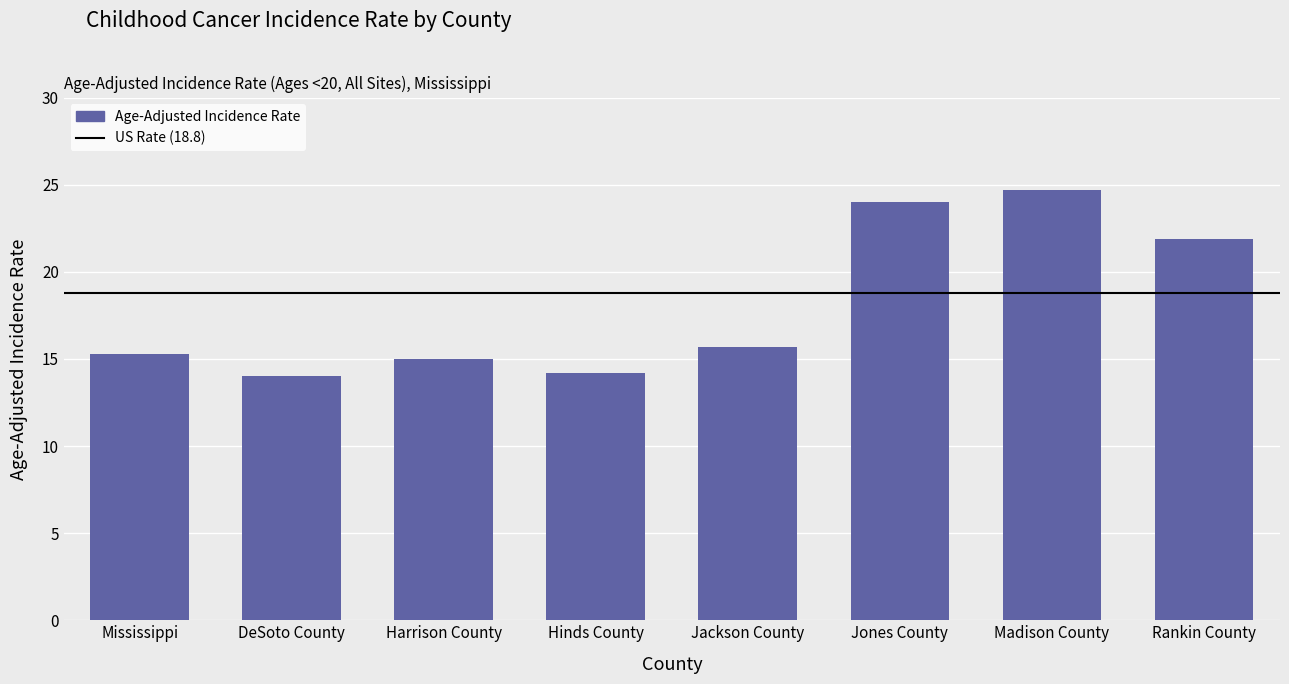

What is the value of the 8th bar from the left?

21.9